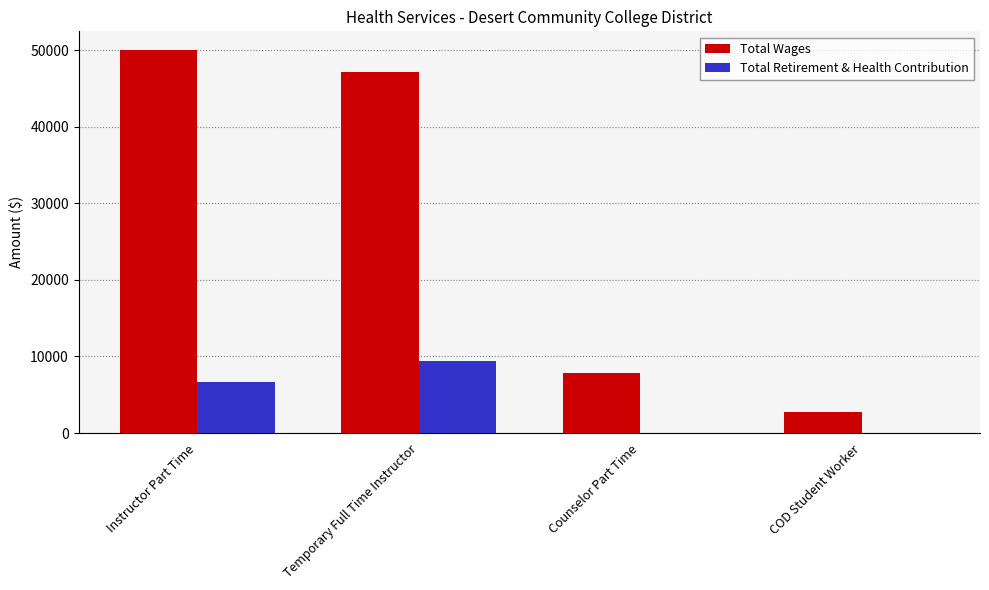

Which category has the highest value in the Total Wages series?

Instructor Part Time